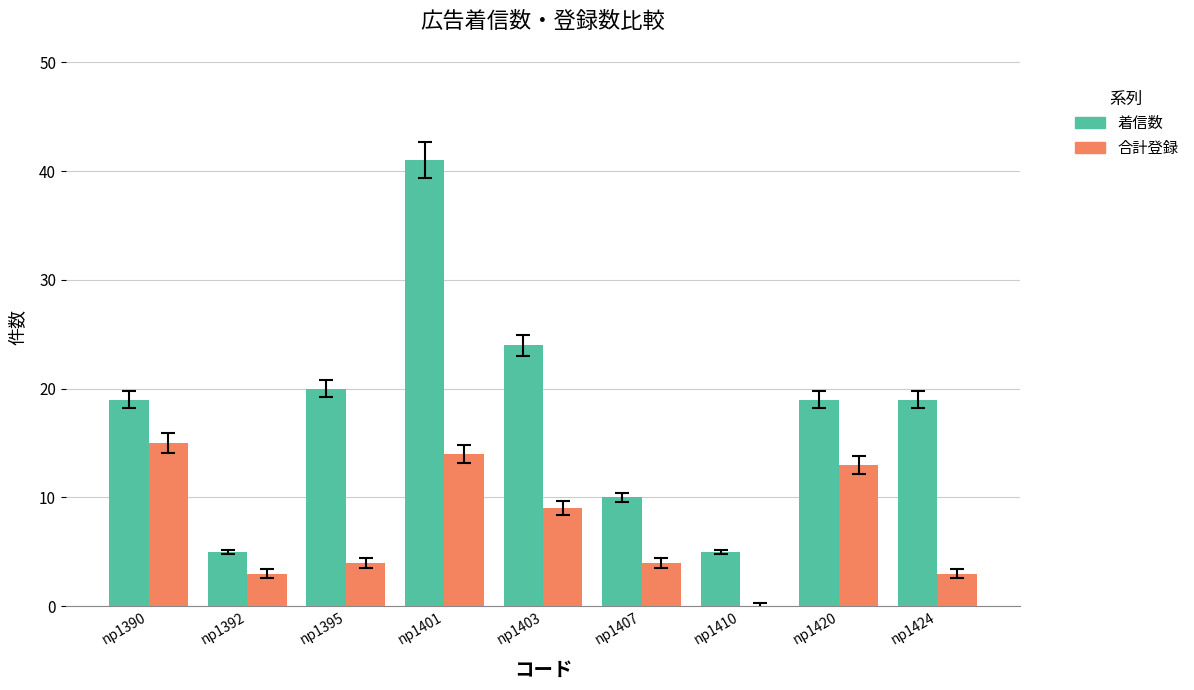

Does the chart contain stacked bars?

No